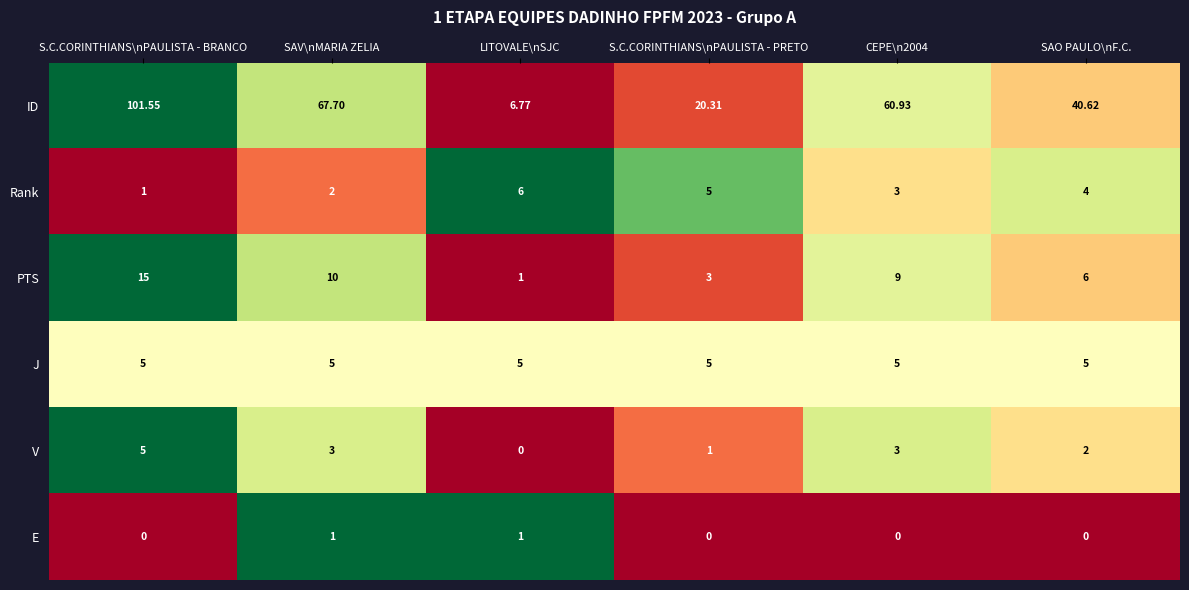

Which series has the widest spread of values?

ID